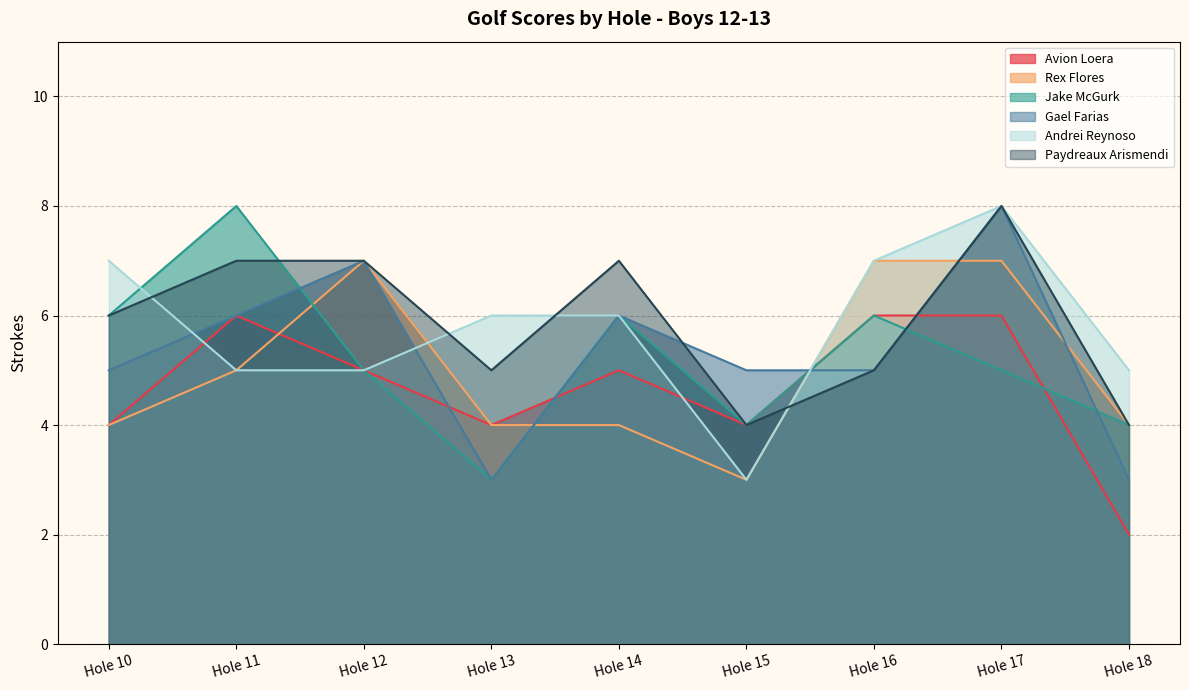

Between Hole 16 and Hole 17, which series saw the biggest shift?

Gael Farias